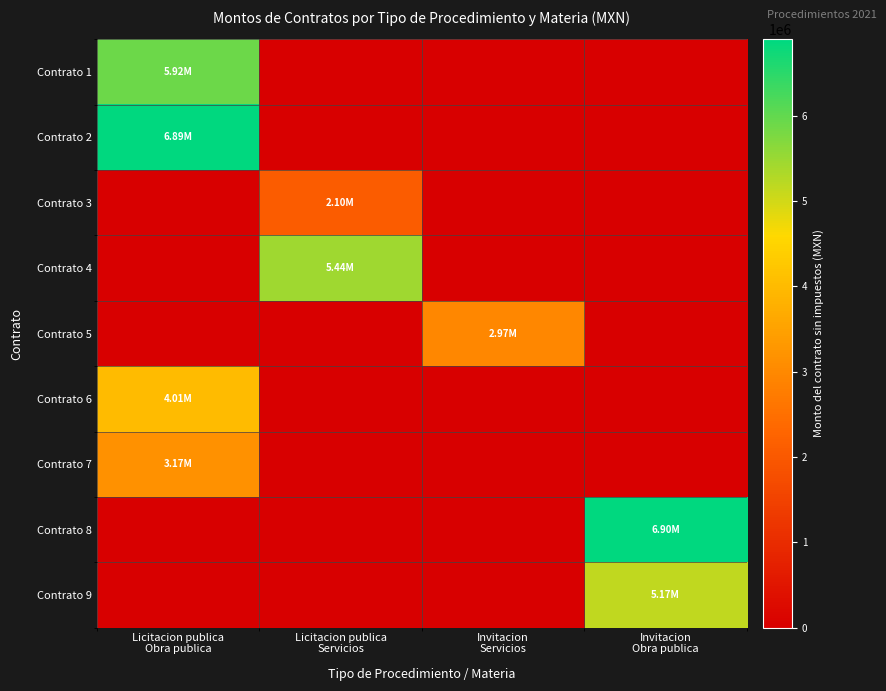

At how many categories does at least one series exceed 2455493?

4